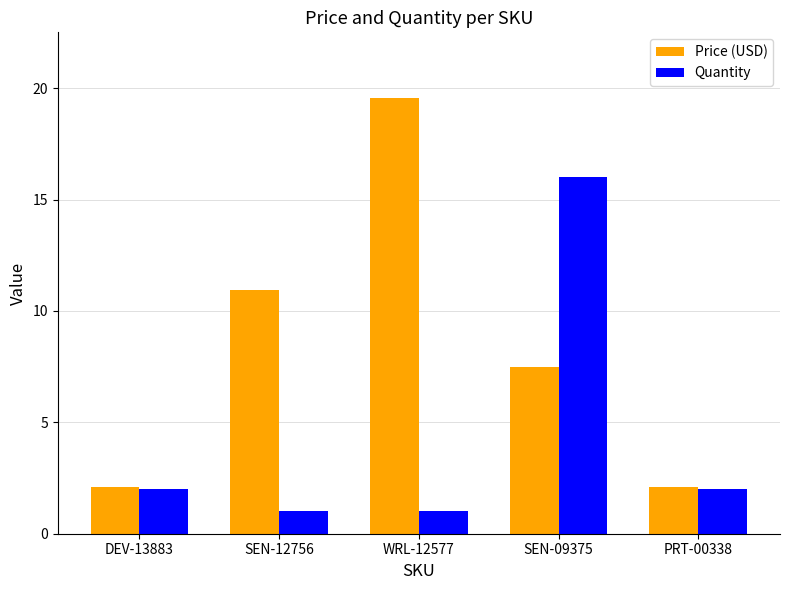

Is it true that Price (USD) equals 1.3 at DEV-13883?

False